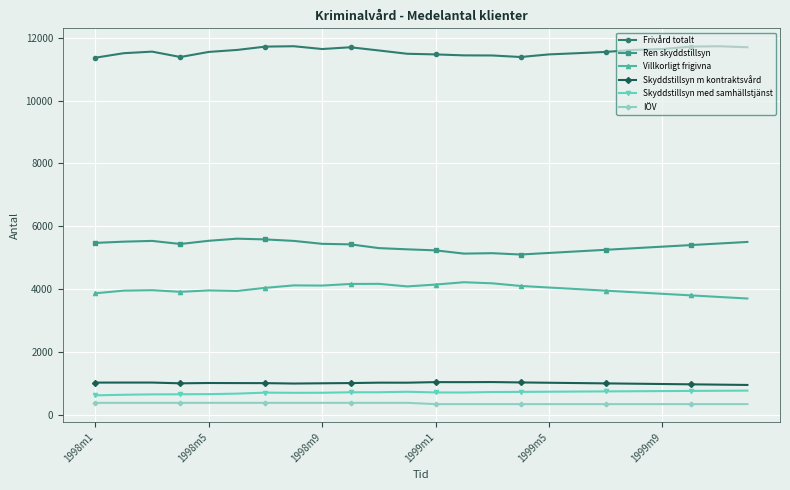

What is the average value of the Skyddstillsyn med samhällstjänst series?

711